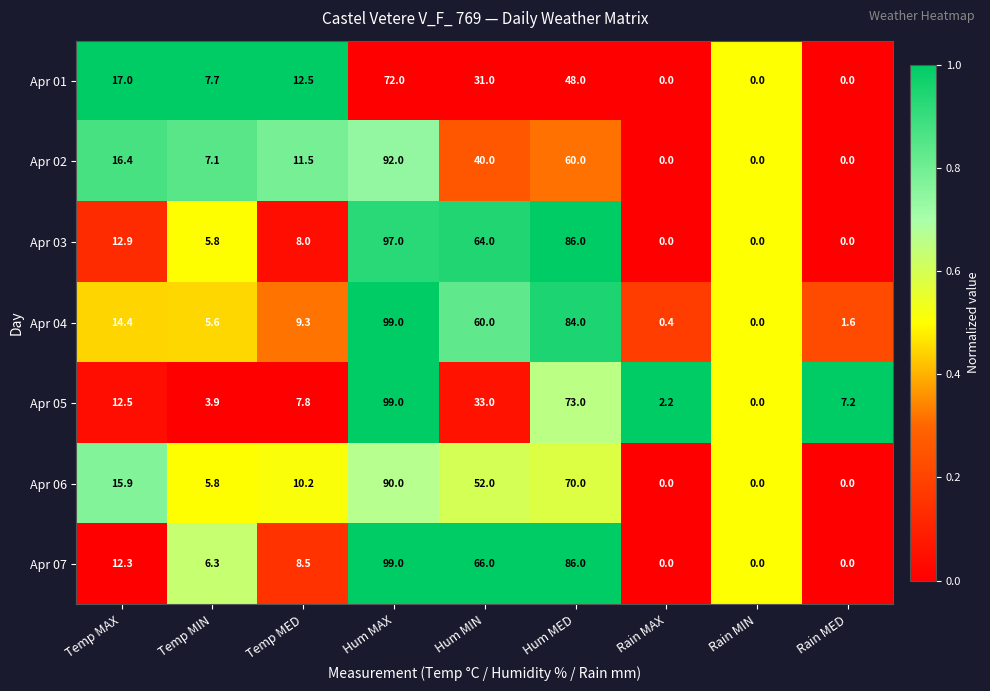

The Apr 05 series shows 50.6 at Hum MIN. True or false?

False